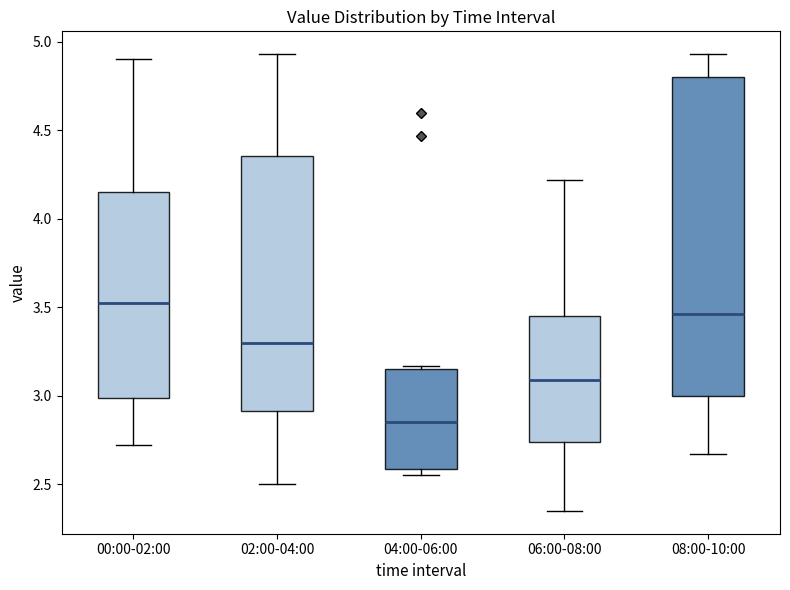

Which box has the highest median line?

00:00-02:00